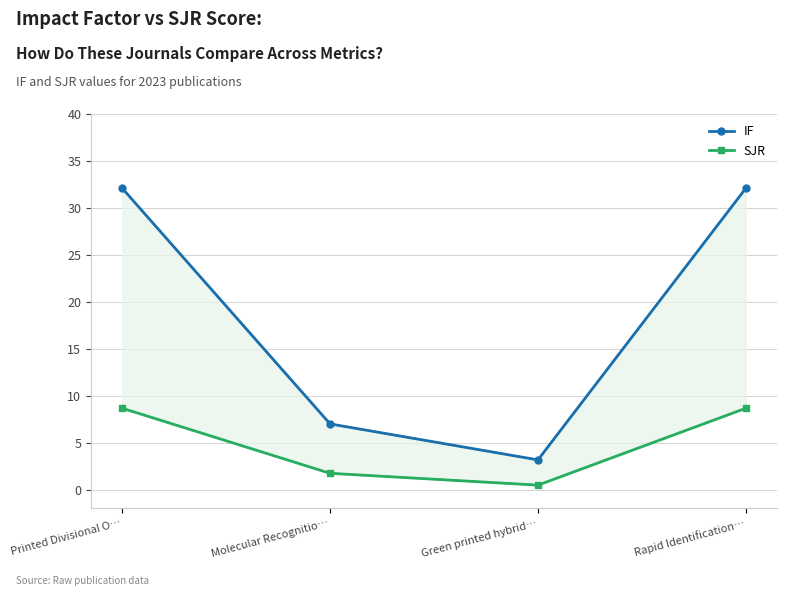

True or false: IF and SJR intersect in this chart.

False